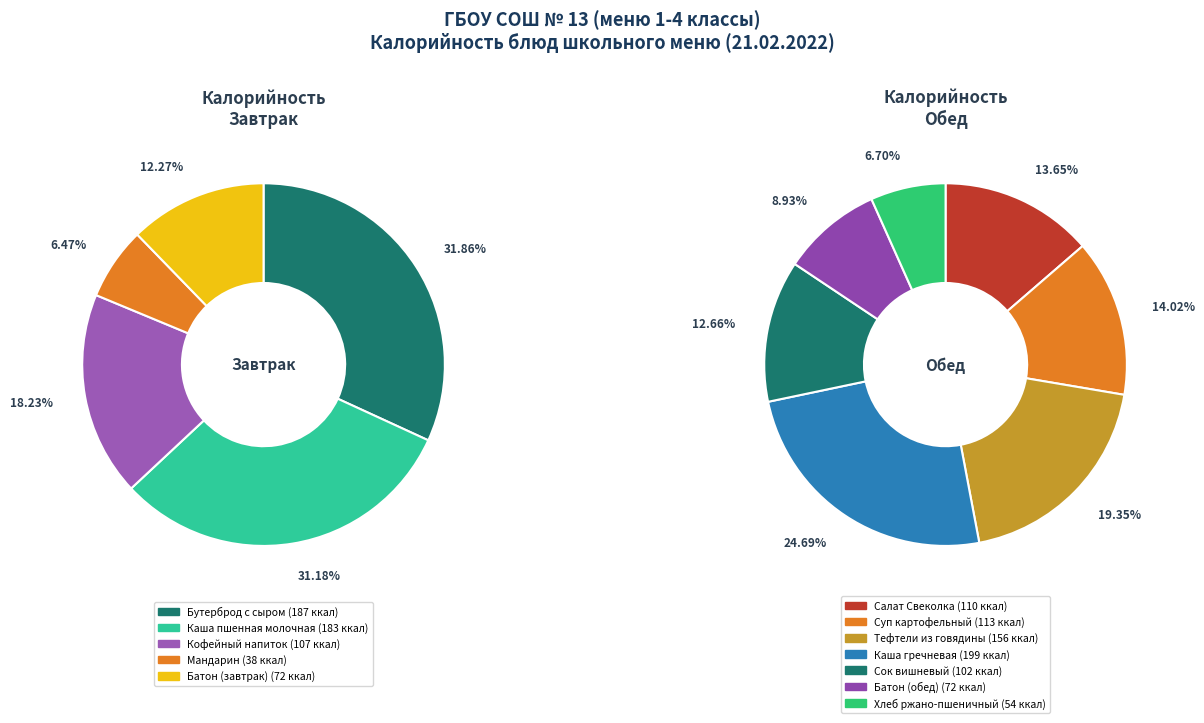

What is the smallest slice in the pie chart?

Мандарин